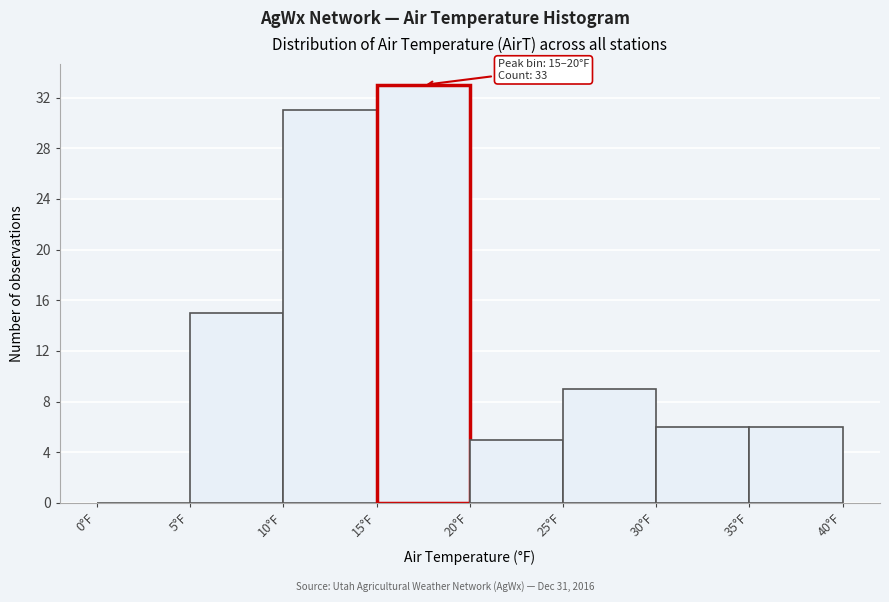

Which range on the x-axis has the tallest bar?

15 to 20